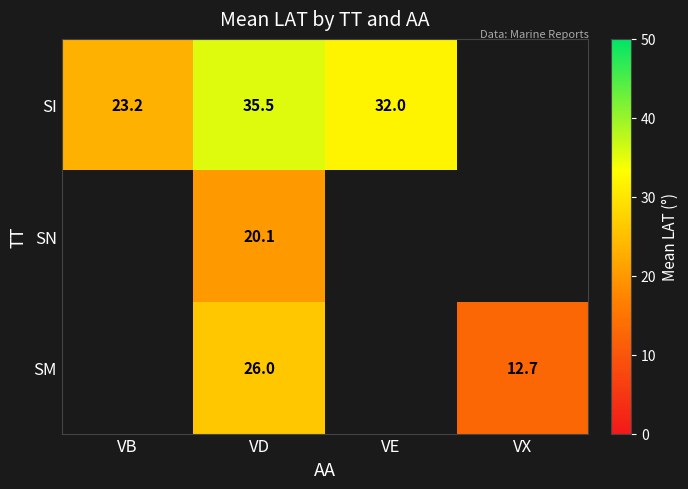

At which label does SI first exceed 35?

VD